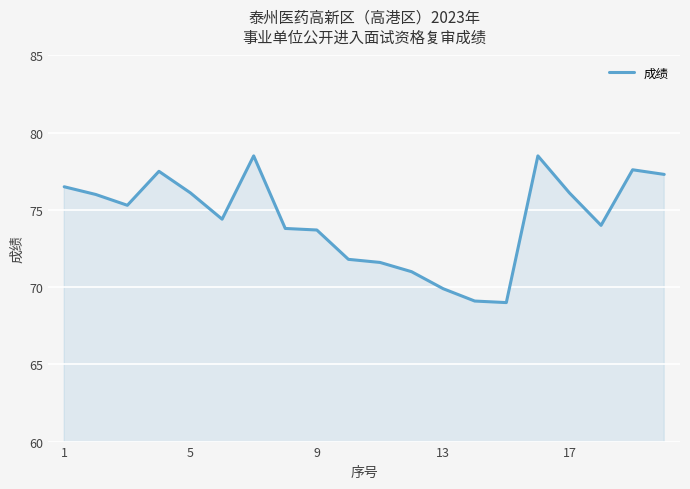

What is the maximum value shown in the chart?

78.5